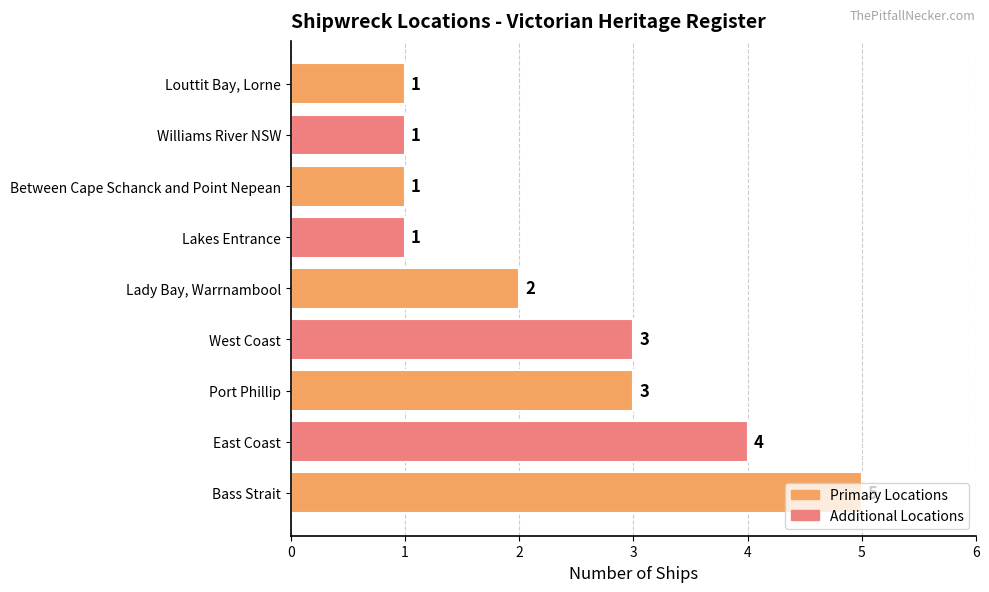

What is the sum of the values at Port Phillip and Lady Bay, Warrnambool?

5